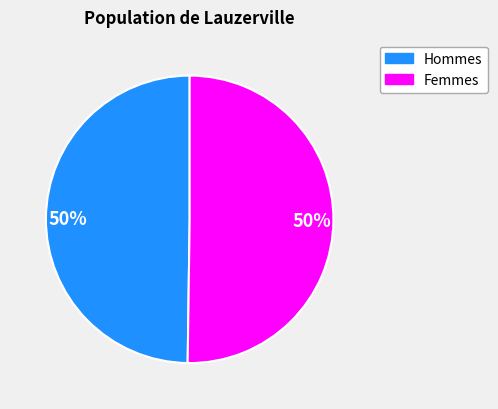

Approximately how many times larger is the value at Hommes compared to Femmes?

1.0